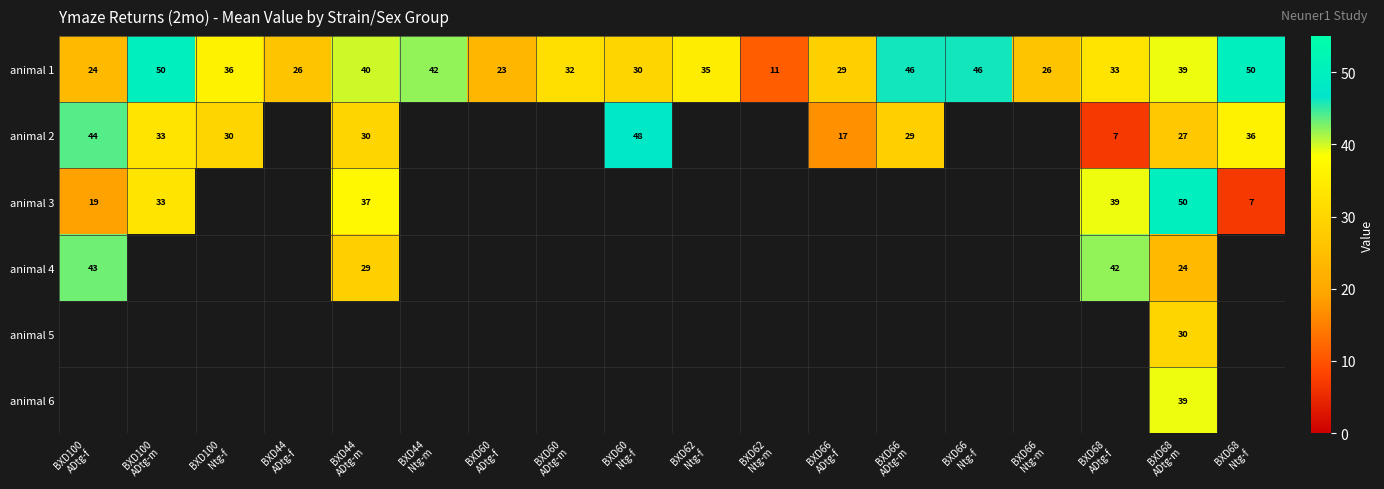

What is the difference between the maximum and minimum values in the animal 1 series?

39